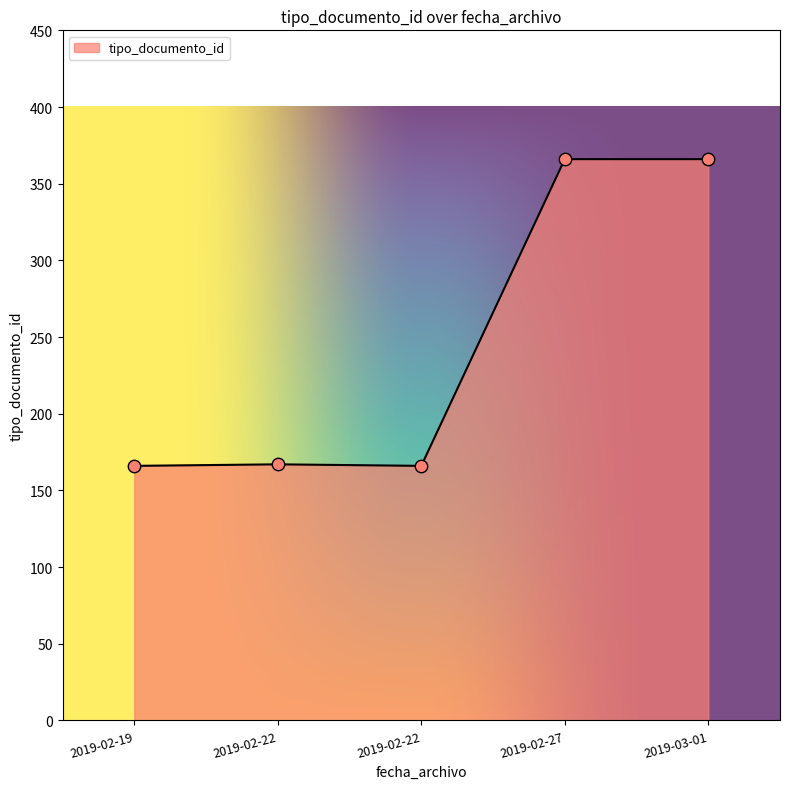

Does the chart have visible grid lines?

No